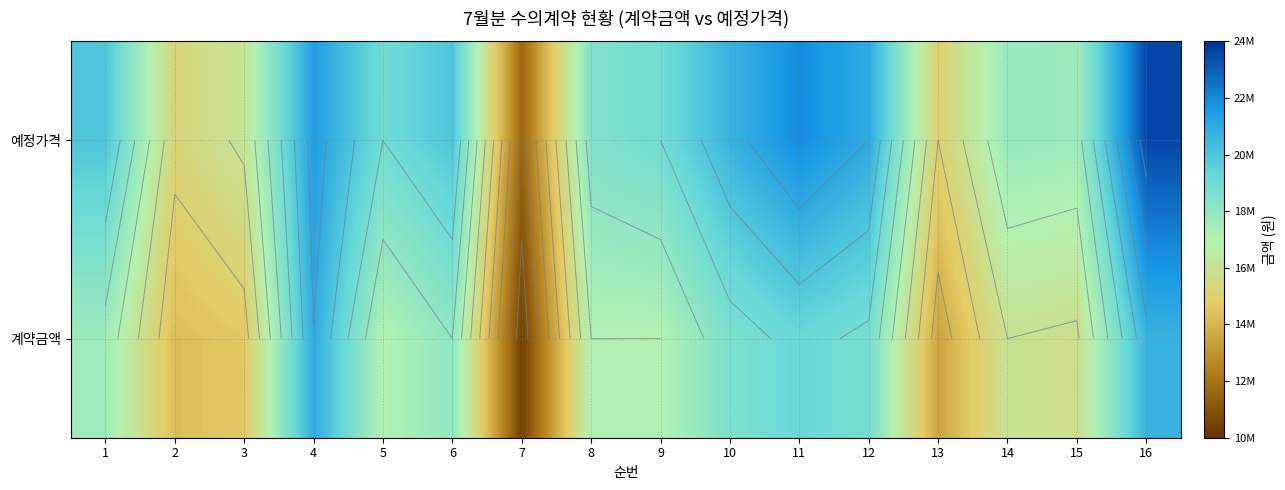

List the series in order of their peak value, lowest first.

계약금액, 예정가격